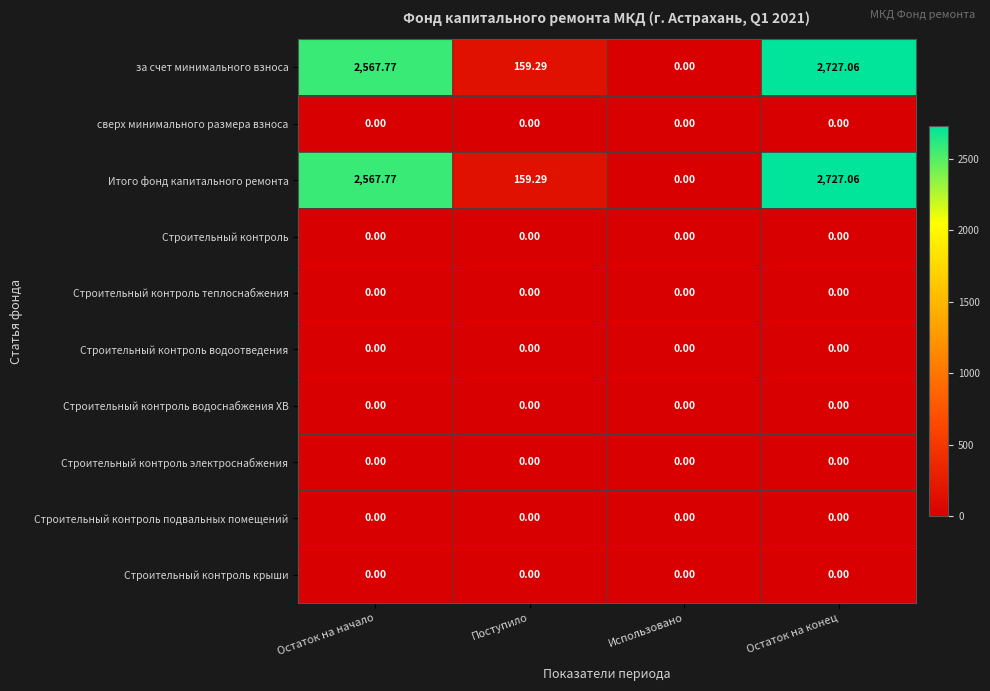

At which category is the sum across all series the highest?

Остаток на конец